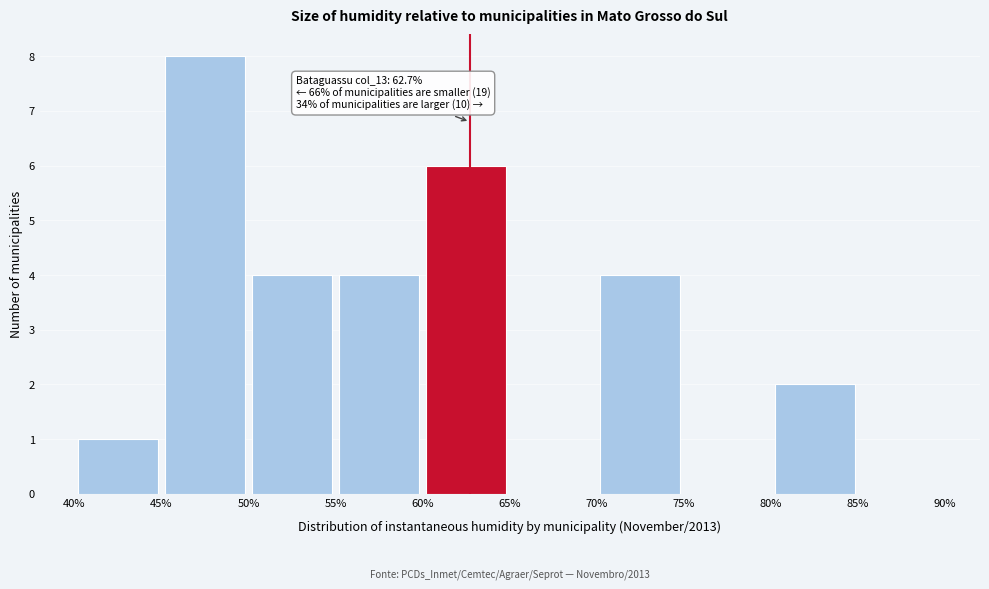

Which range on the x-axis has the tallest bar?

45% to 50%